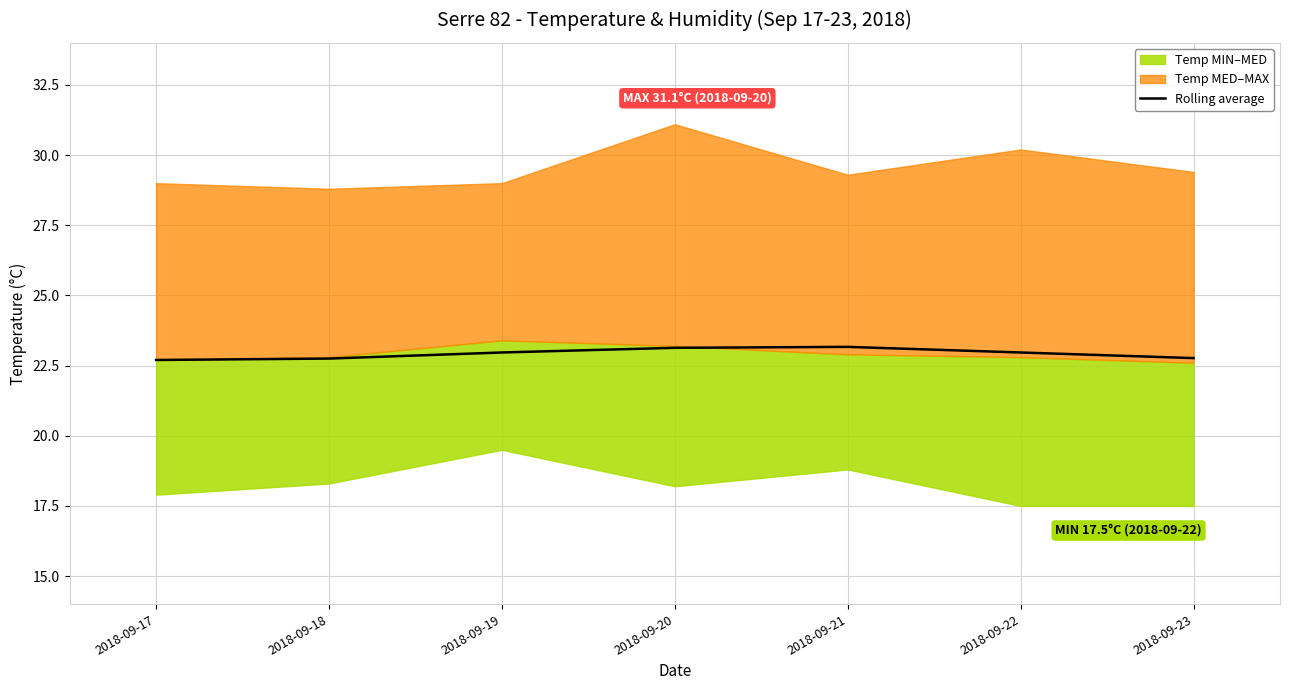

What is the difference between the maximum and minimum values?

0.5